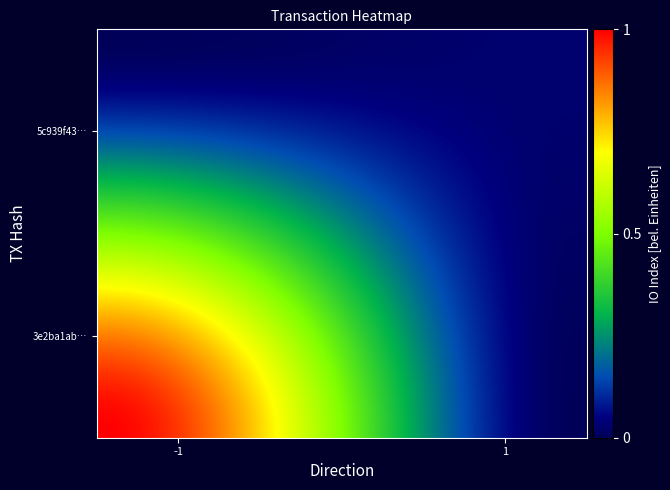

Count the number of categories in the chart.

40